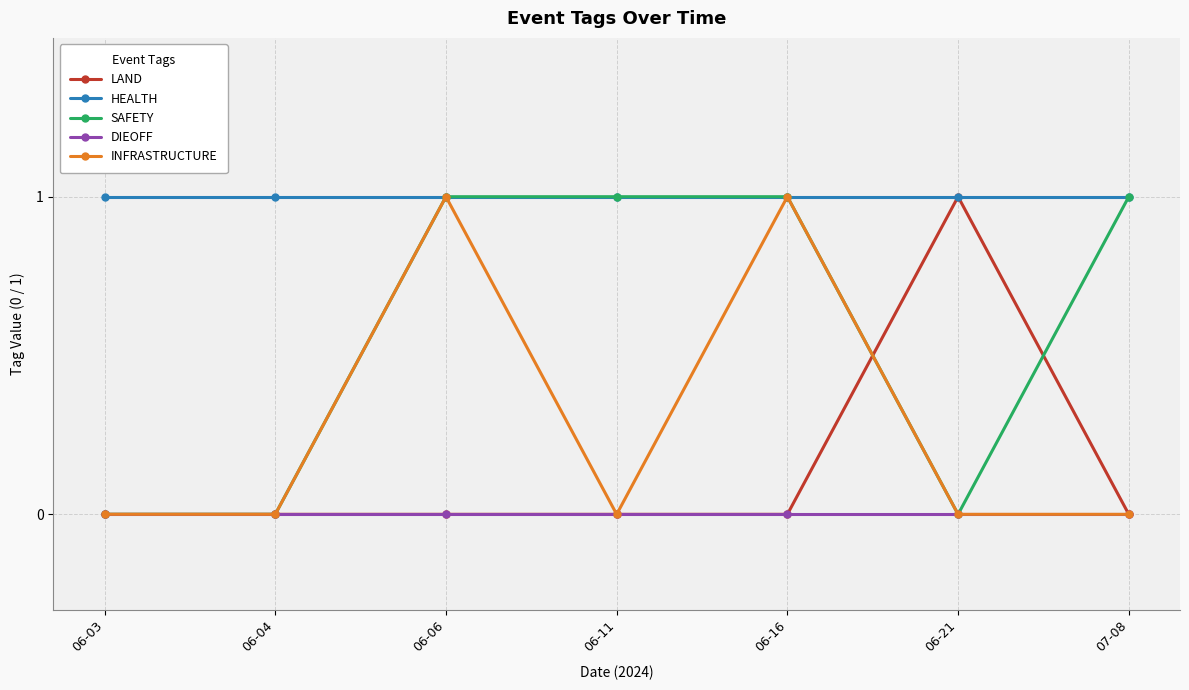

Reading left to right, transcribe all the data shown in this chart.

LAND: 0	0	0	0	0	1	0
HEALTH: 1	1	1	1	1	1	1
SAFETY: 0	0	1	1	1	0	1
DIEOFF: 0	0	0	0	0	0	0
INFRASTRUCTURE: 0	0	1	0	1	0	0